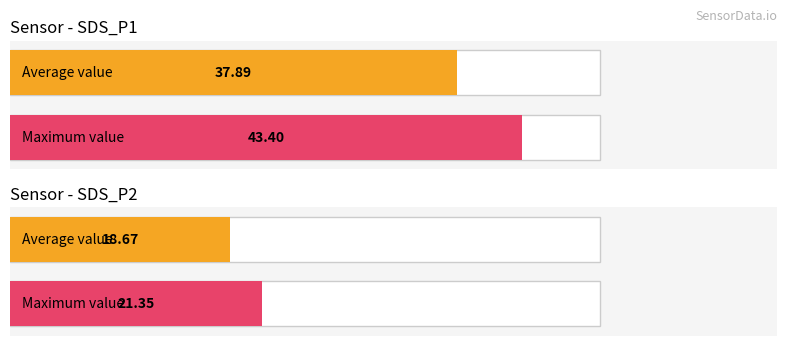

Does the chart contain stacked bars?

No